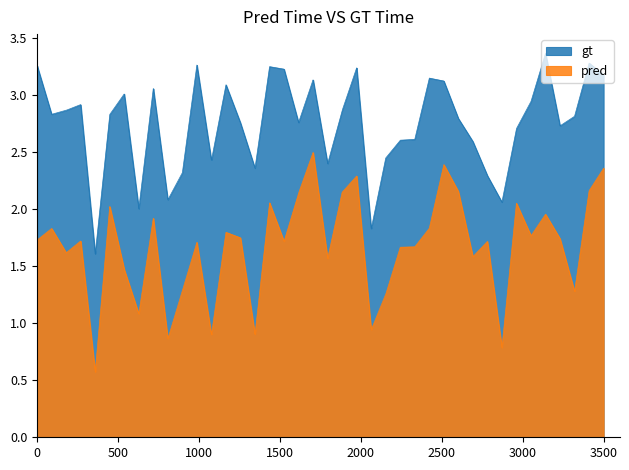

True or false: MWDf has a value of 2.6 at 17.

False